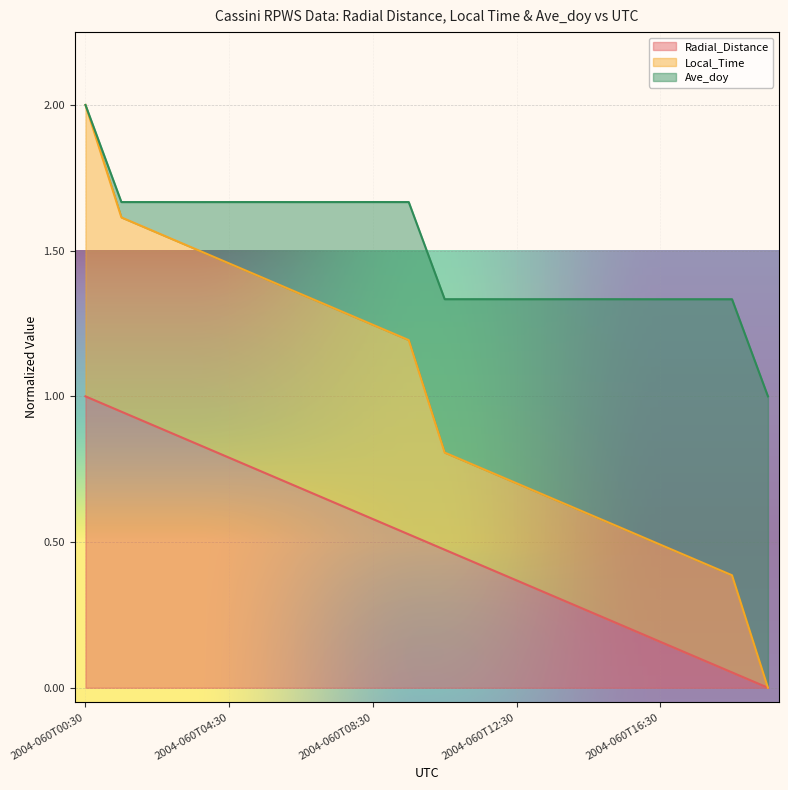

Rank the series by their maximum value, from highest to lowest.

Local_Time, Ave_doy, Radial_Distance